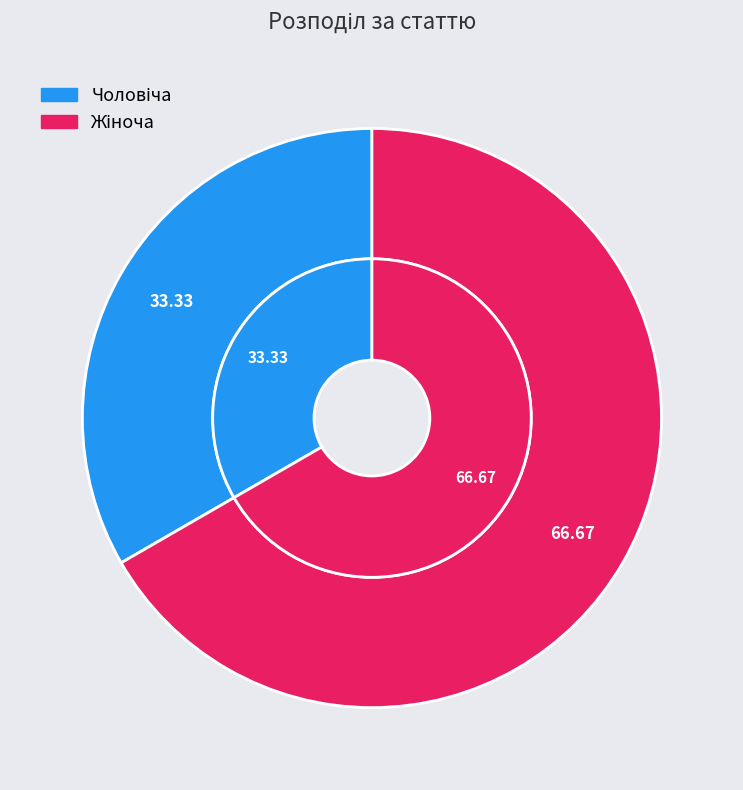

To the nearest percent, what portion does Чоловіча represent?

33%